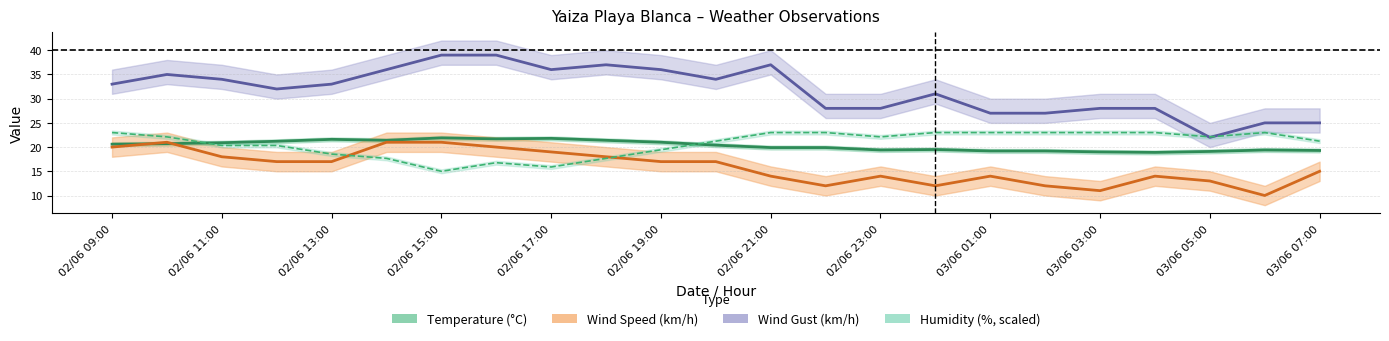

How many values in the Wind Speed (km/h) series are below 17?

11